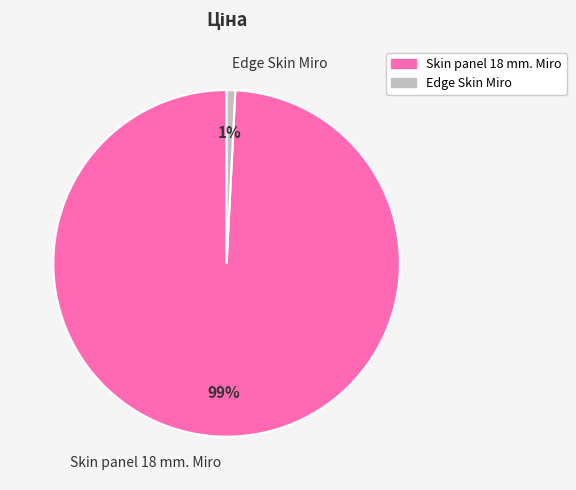

Which category has the smallest portion of the pie?

Edge Skin Miro